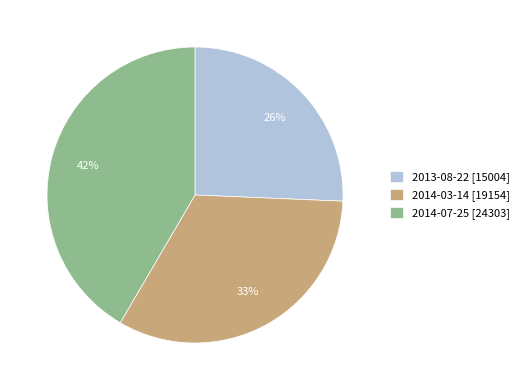

Rank the categories by value from lowest to highest.

2013-08-22, 2014-03-14, 2014-07-25